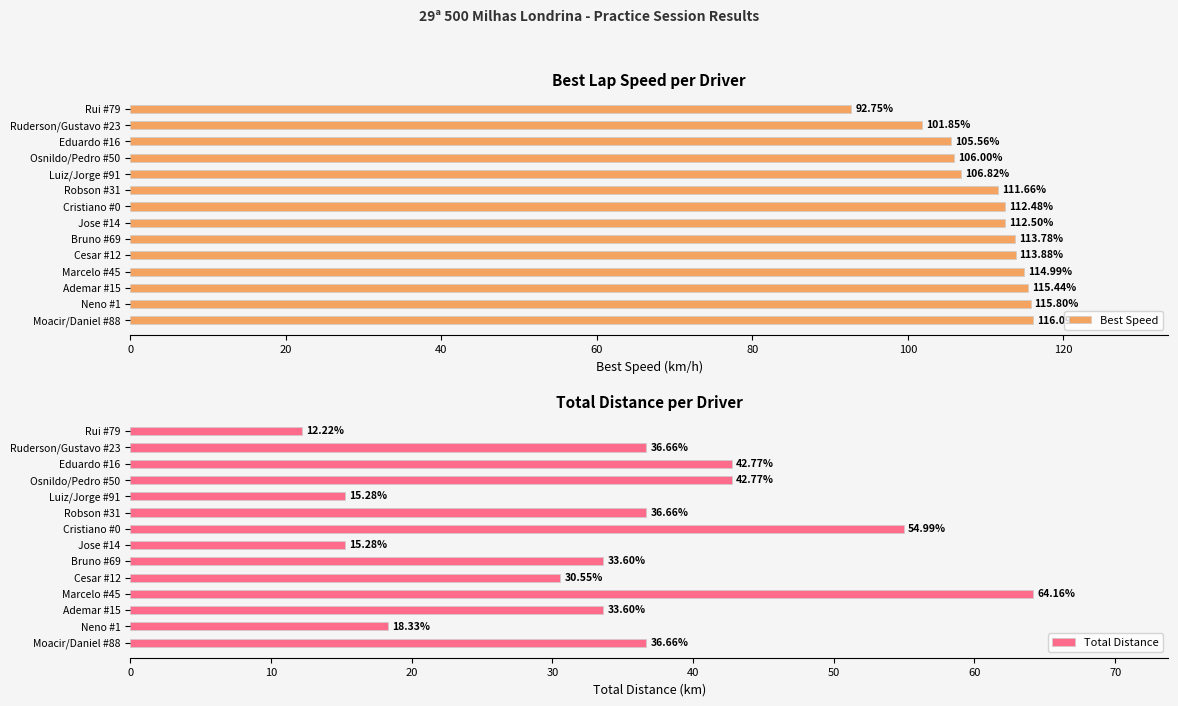

Rank the categories by Best Speed value from lowest to highest.

Rui #79, Ruderson/Gustavo #23, Eduardo #16, Osnildo/Pedro #50, Luiz/Jorge #91, Robson #31, Cristiano #0, Jose #14, Bruno #69, Cesar #12, Marcelo #45, Ademar #15, Neno #1, Moacir/Daniel #88